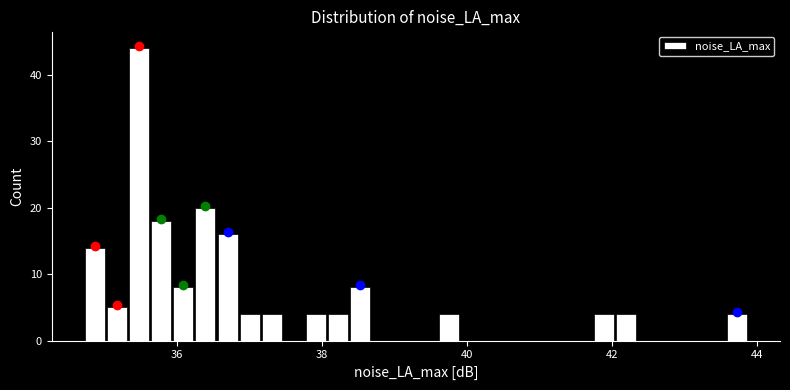

Around what value on the x-axis is the tallest bar? Give the approximate position of its centre, as read against the axis.

35.4